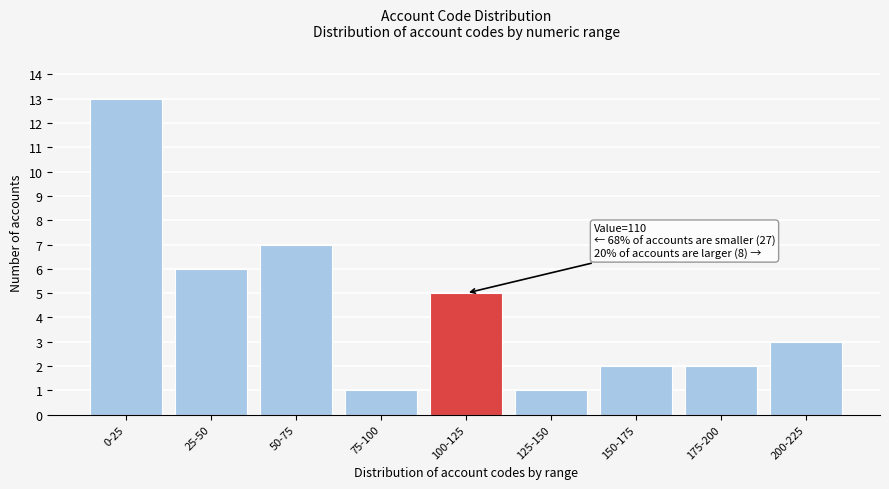

Reading left to right, what are all the values shown in this chart?

0-25=13	25-50=6	50-75=7	75-100=1	100-125=5	125-150=1	150-175=2	175-200=2	200-225=3